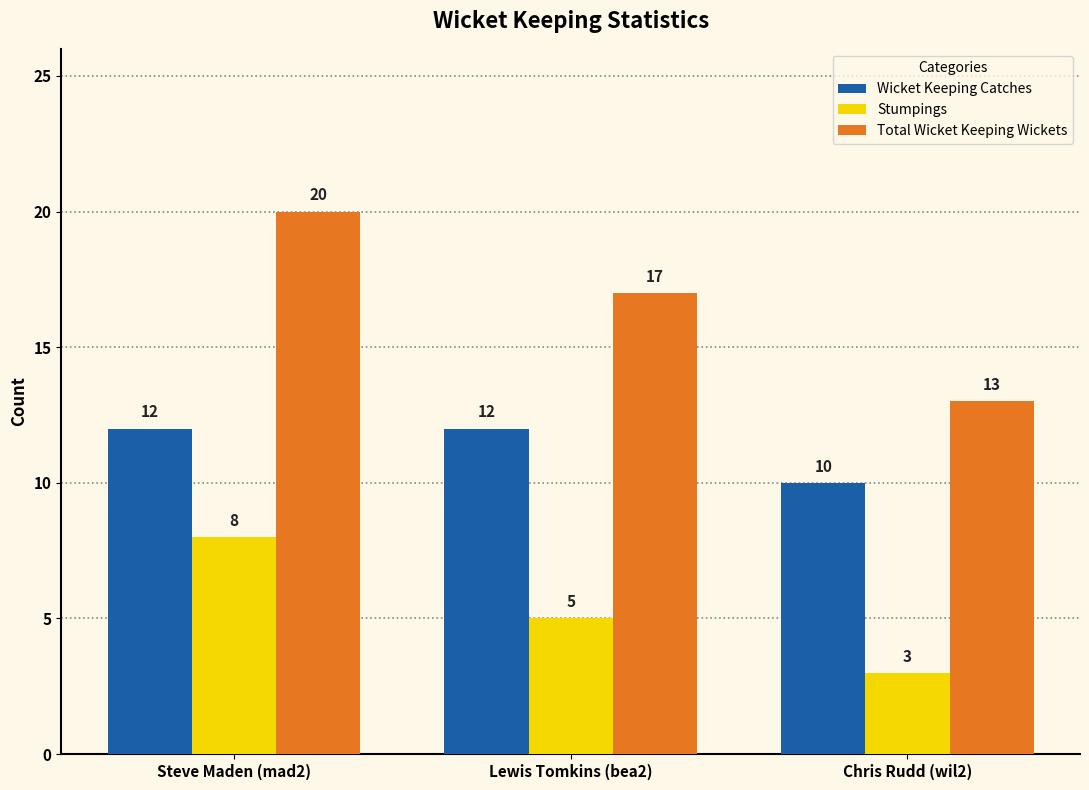

Reading left to right, list all the values displayed in this chart.

Wicket Keeping Catches: 12	12	10
Stumpings: 8	5	3
Total Wicket Keeping Wickets: 20	17	13